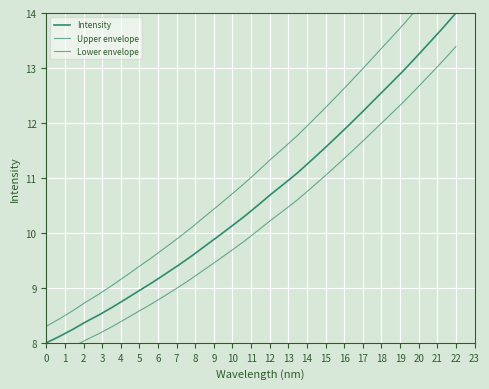

Reading left to right, what are all the values shown in this chart?

Intensity: 8.0	8.1	8.2	8.4	8.5	8.6	8.8	8.9	9.1	9.3	9.4	9.6	9.8	9.9	10.1	10.3	10.5	10.7	10.9	11.1	11.3	11.5	11.8	12.0	12.2	12.5	12.7	12.9	13.2	13.5	13.7	14.0
Upper envelope: 8.3	8.4	8.6	8.7	8.9	9.0	9.2	9.4	9.6	9.7	9.9	10.1	10.3	10.5	10.7	10.9	11.1	11.3	11.6	11.8	12.0	12.2	12.5	12.7	13.0	13.3	13.5	13.8	14.1	14.3	14.6	14.9
Lower envelope: 7.7	7.8	7.9	8.1	8.2	8.3	8.4	8.6	8.7	8.9	9.0	9.2	9.3	9.5	9.7	9.9	10.0	10.2	10.4	10.6	10.8	11.0	11.2	11.5	11.7	11.9	12.1	12.4	12.6	12.9	13.1	13.4